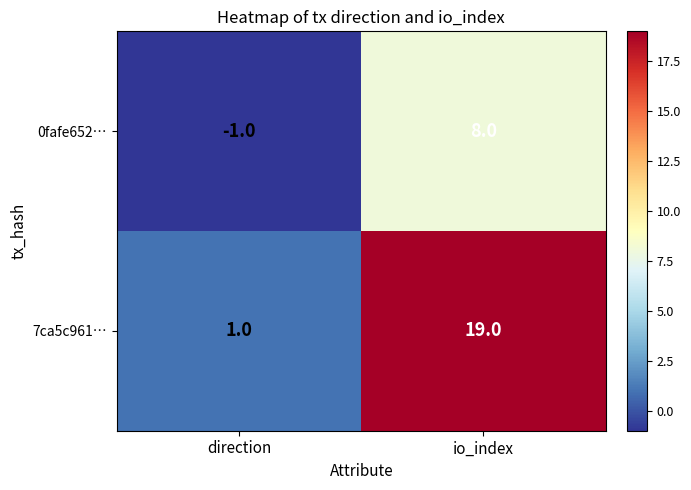

At which label is 7ca5c961… closest to 10?

direction